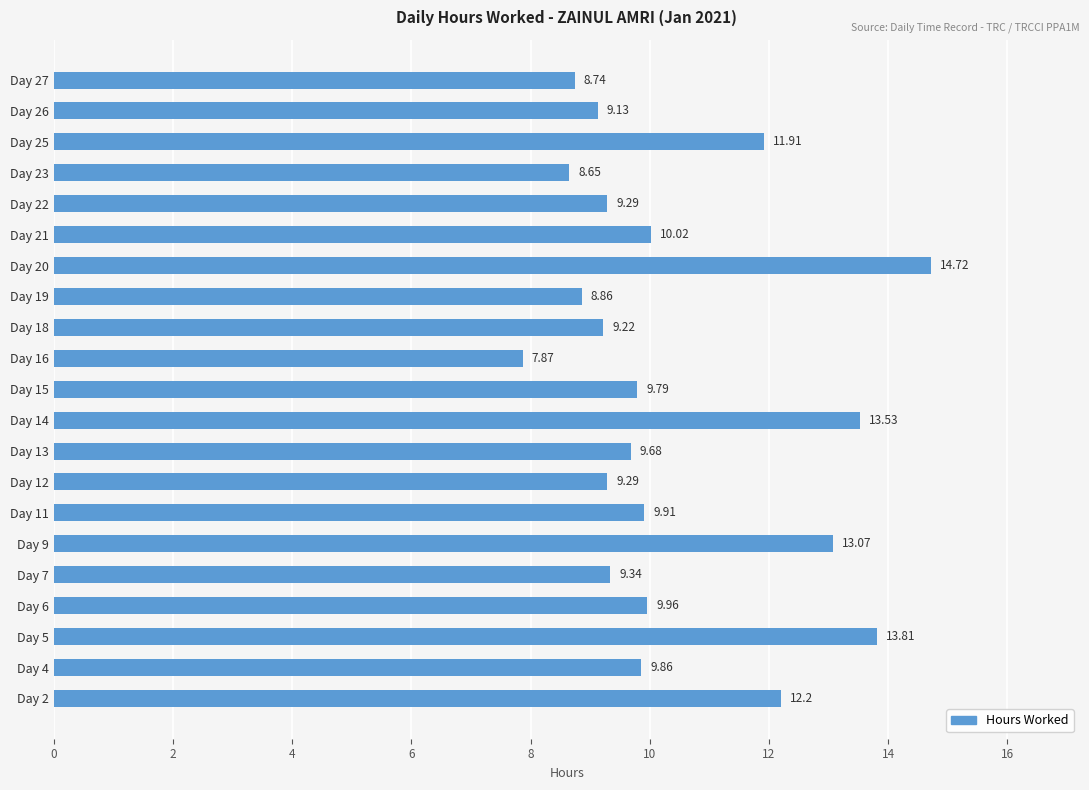

Does the chart contain any negative values?

No